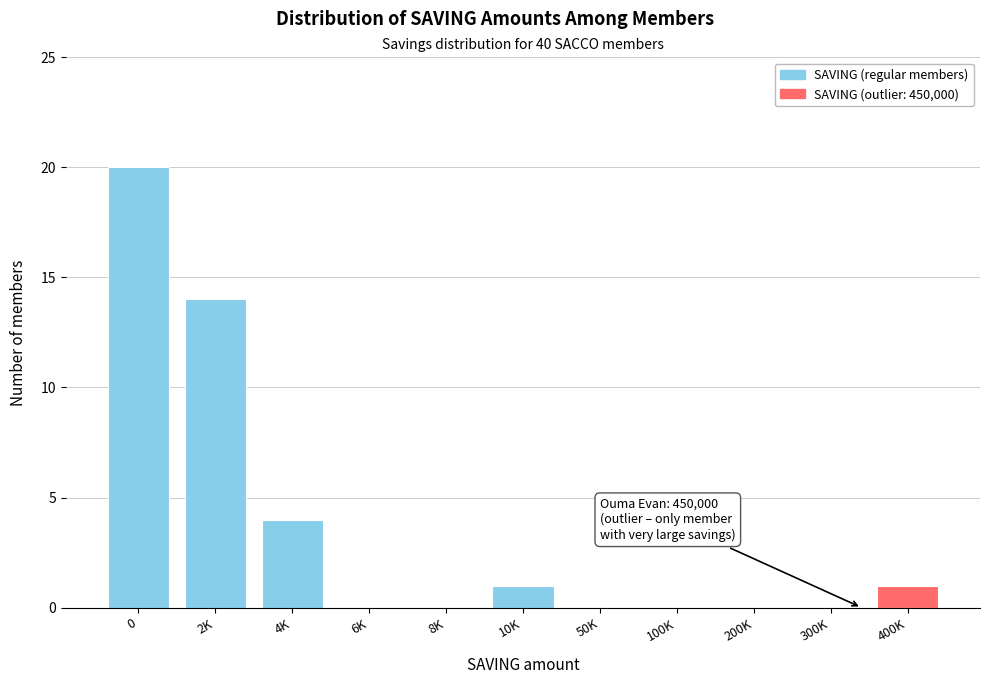

Reading right to left, extract all data points from this chart.

400K=1	300K=0	200K=0	100K=0	50K=0	10K=1	8K=0	6K=0	4K=4	2K=14	0=20